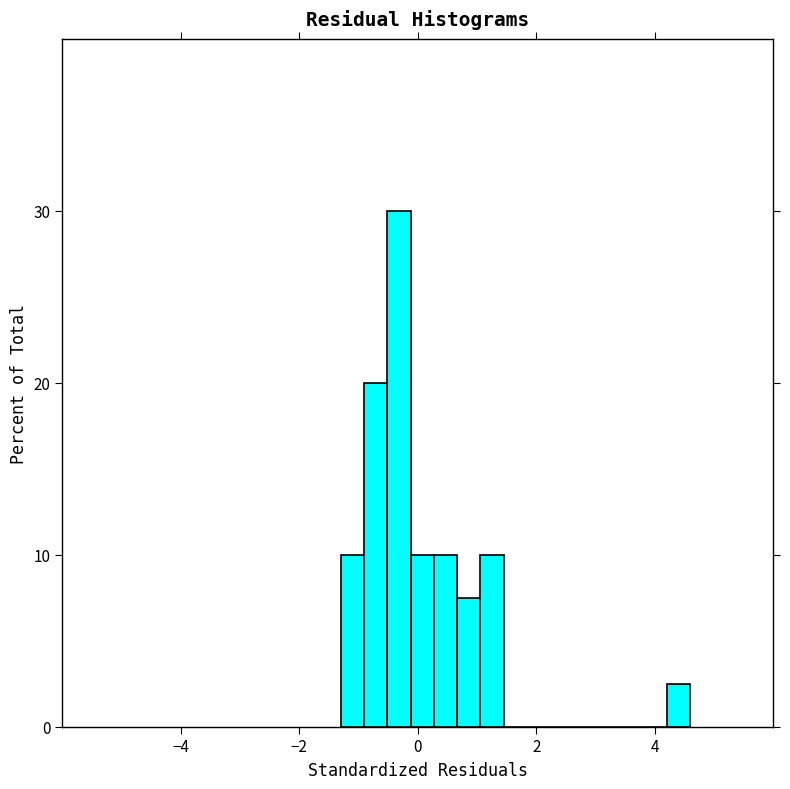

Around what value on the x-axis is the tallest bar? Give the approximate position of its centre, as read against the axis.

-0.4